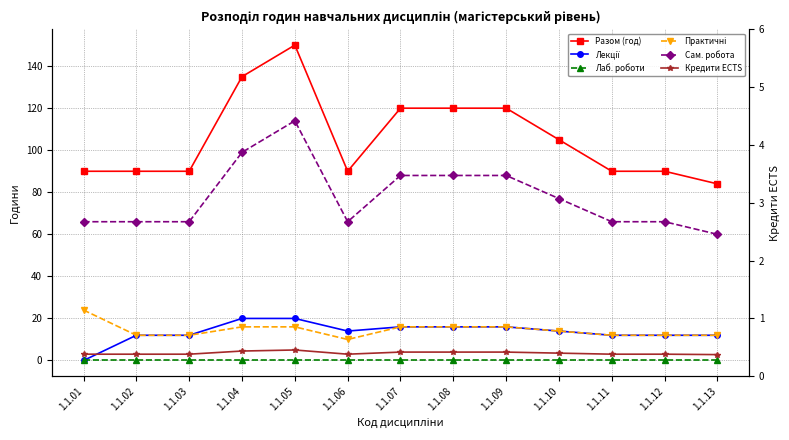

List the labels in order of Сам. робота value, smallest first.

1.1.13, 1.1.01, 1.1.02, 1.1.03, 1.1.06, 1.1.11, 1.1.12, 1.1.10, 1.1.07, 1.1.08, 1.1.09, 1.1.04, 1.1.05